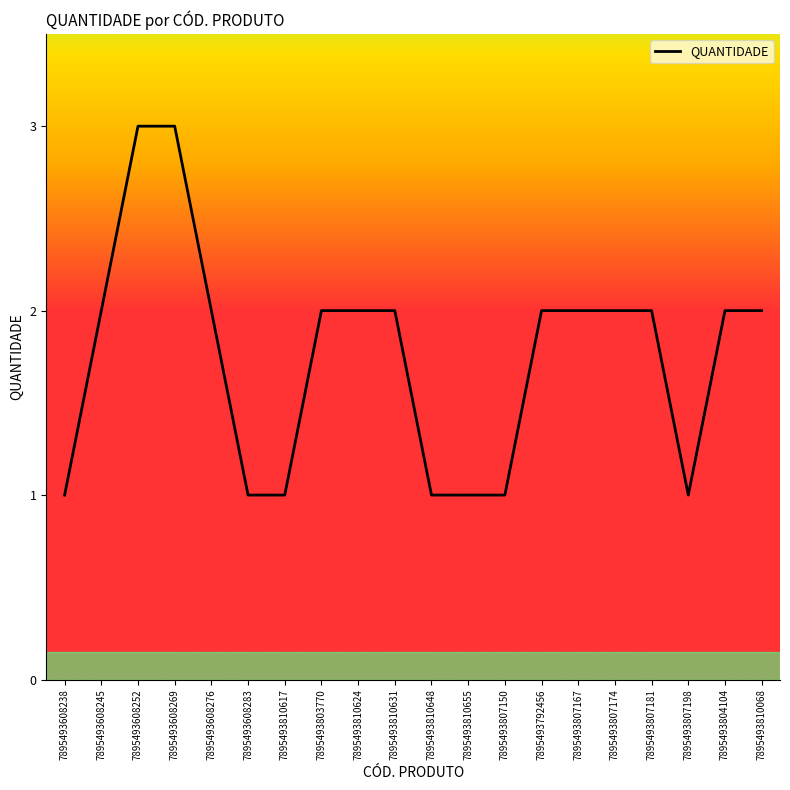

The chart shows a value of 2 at 7895493807167. True or false?

True